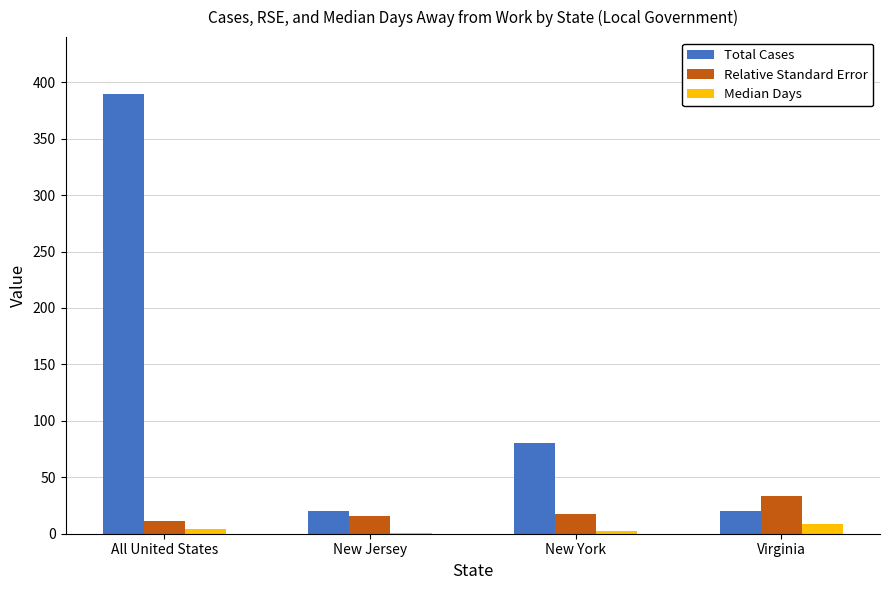

At which category is the sum across all series the highest?

All United States